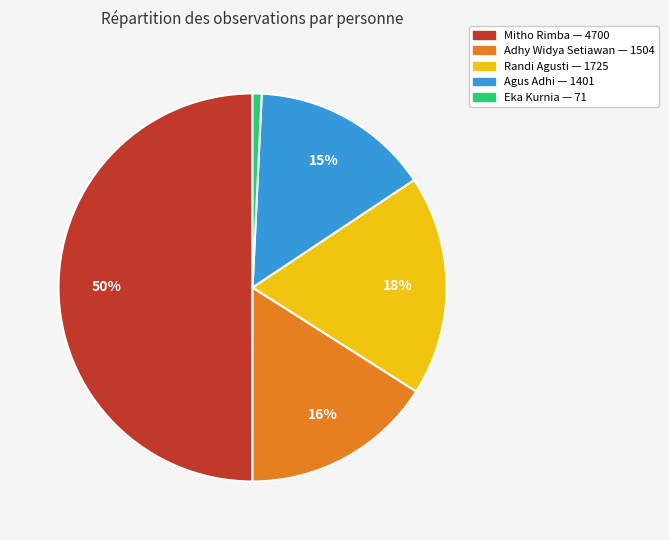

To the nearest percent, what is the difference between the largest and smallest slice percentages?

49%